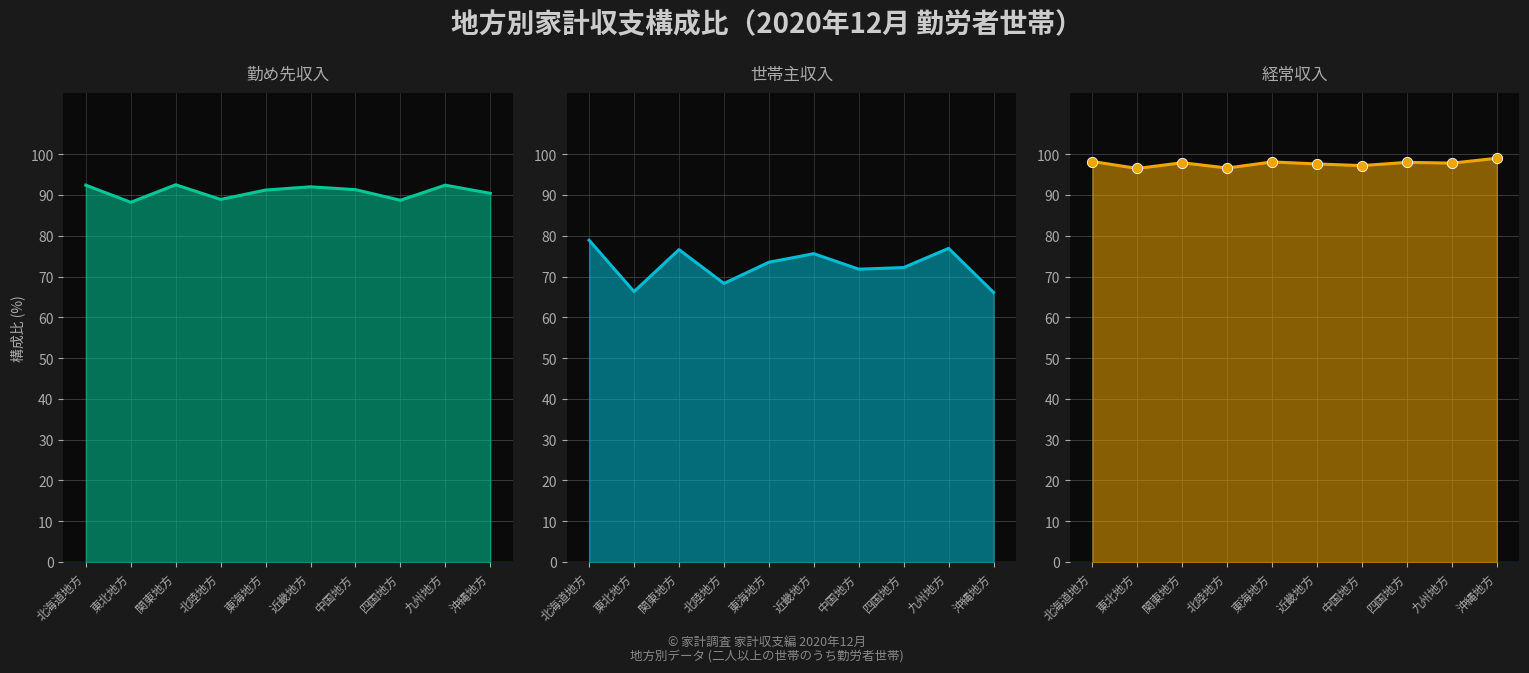

At how many categories does at least one series exceed 98?

3